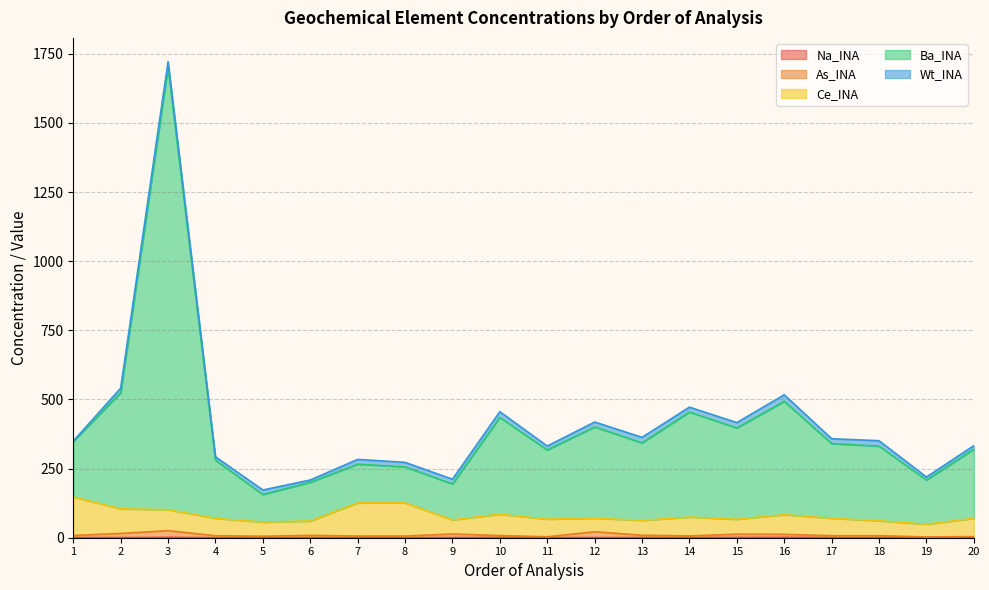

What is the difference between the highest and lowest values at 13?

362.3